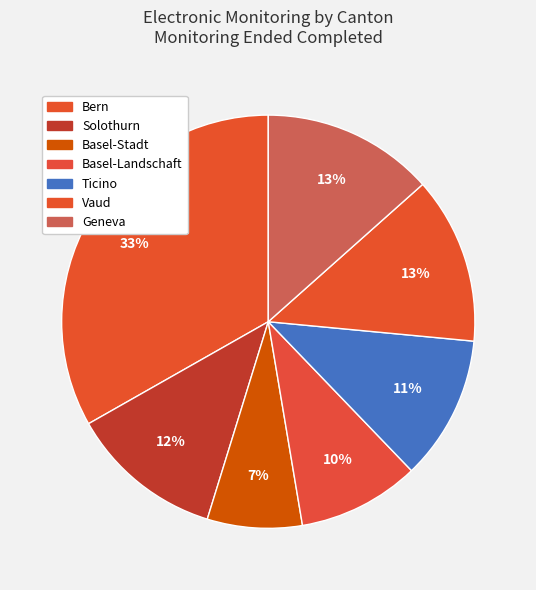

What percentage is the Basel-Landschaft slice, to the nearest percent?

10%